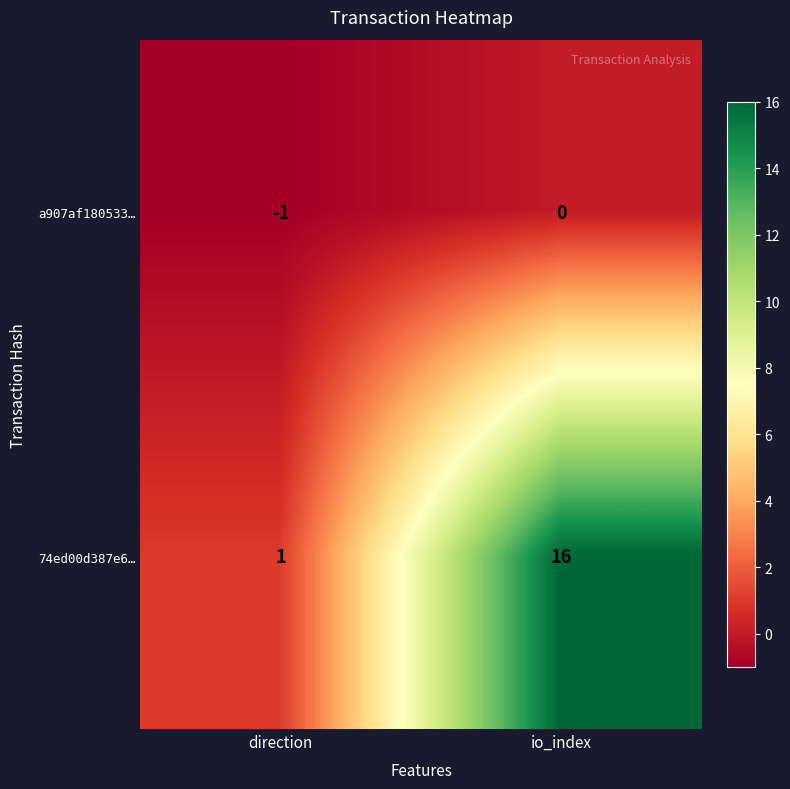

Reading left to right, list all the values displayed in this chart.

a907af180533…: -1	0
74ed00d387e6…: 1	16